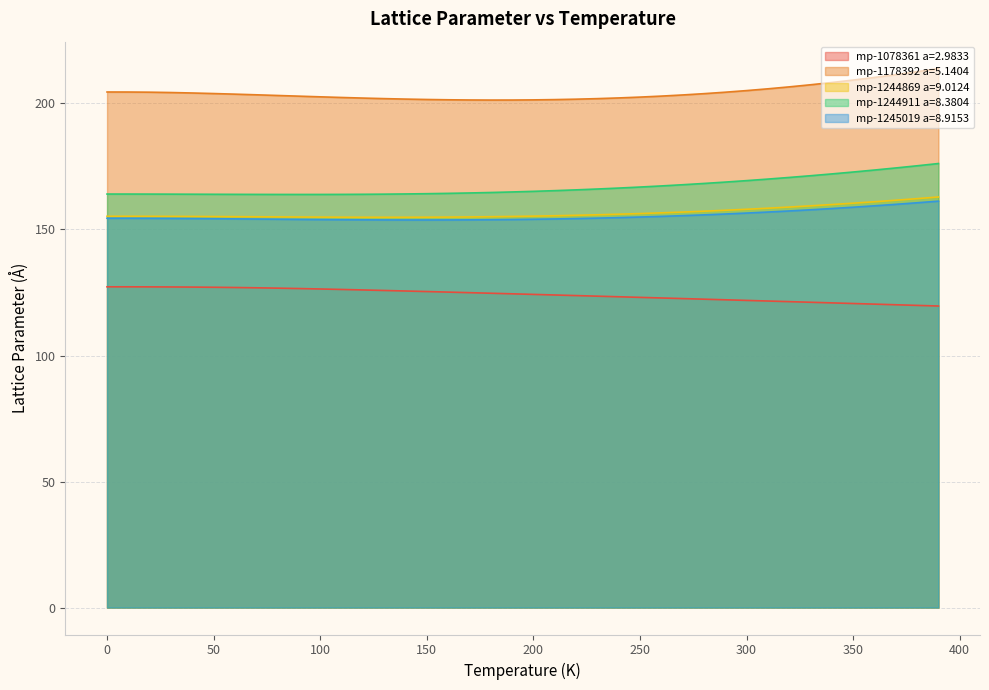

How many lines are shown in the chart?

5